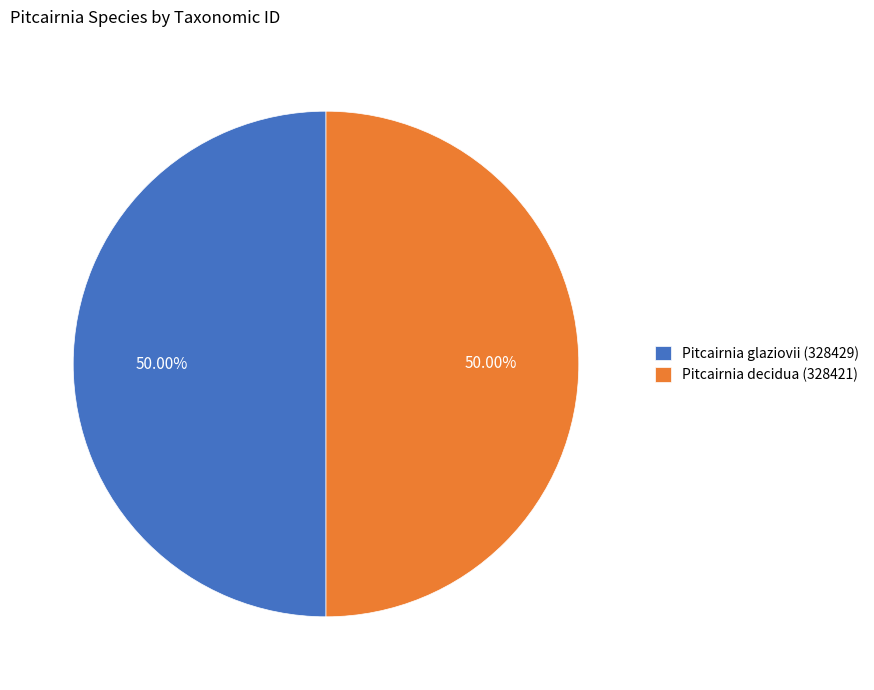

Is it true that Pitcairnia glaziovii (328429) is 50% of the pie?

True